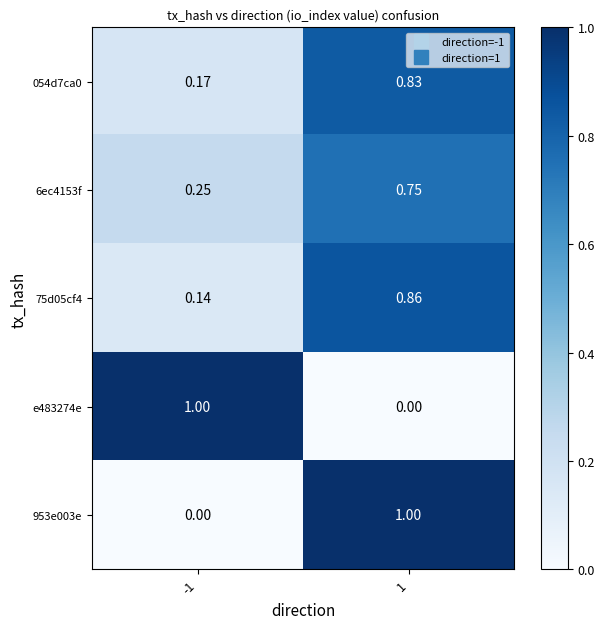

What is the difference between the highest and lowest values at -1?

1.0